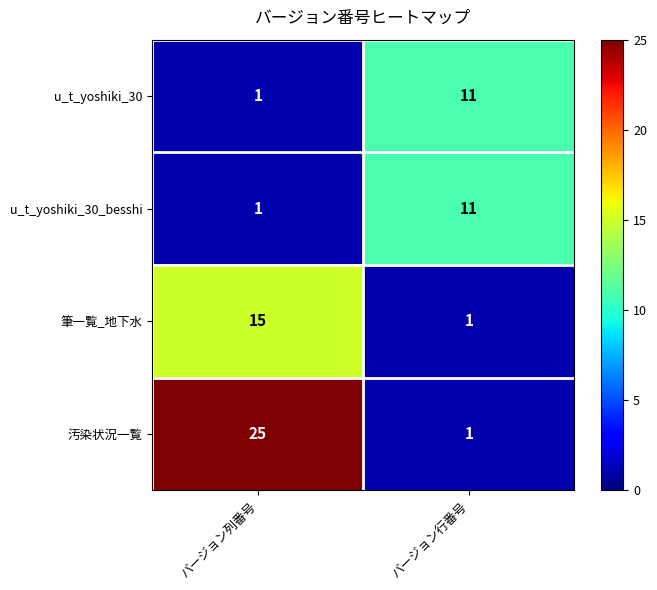

What value does the u_t_yoshiki_30_besshi series have at バージョン行番号, to the nearest 5?

10